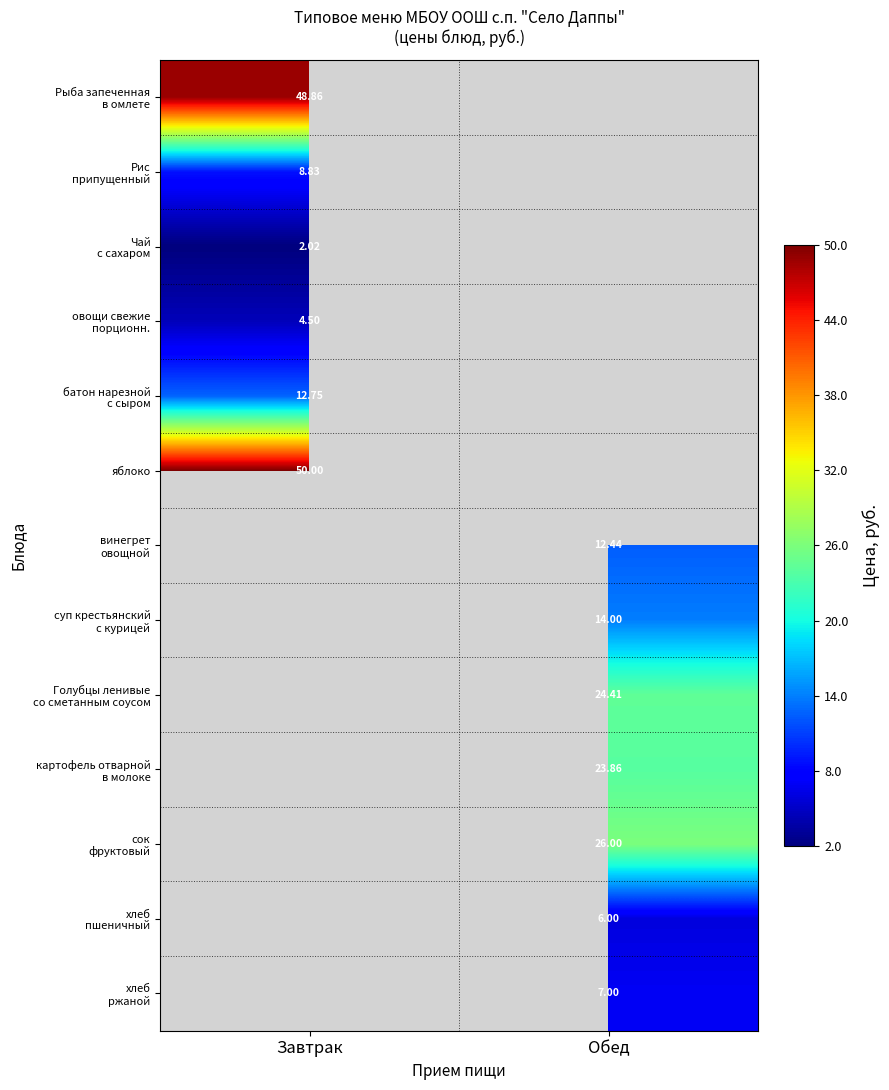

Which series has the largest range (max minus min)?

Рыба запеченная в омлете